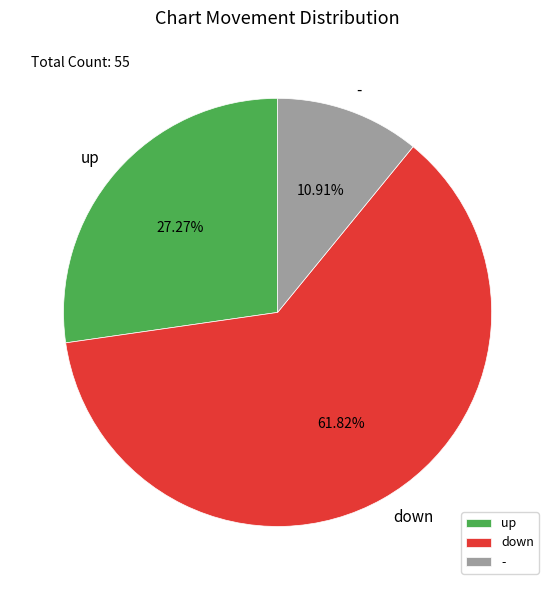

Which slice represents more than half of the pie?

down